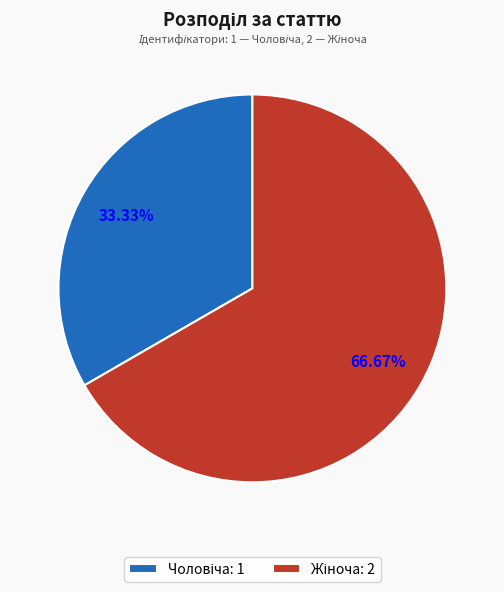

Combined, do Жіноча and Чоловіча account for over 50%?

Yes